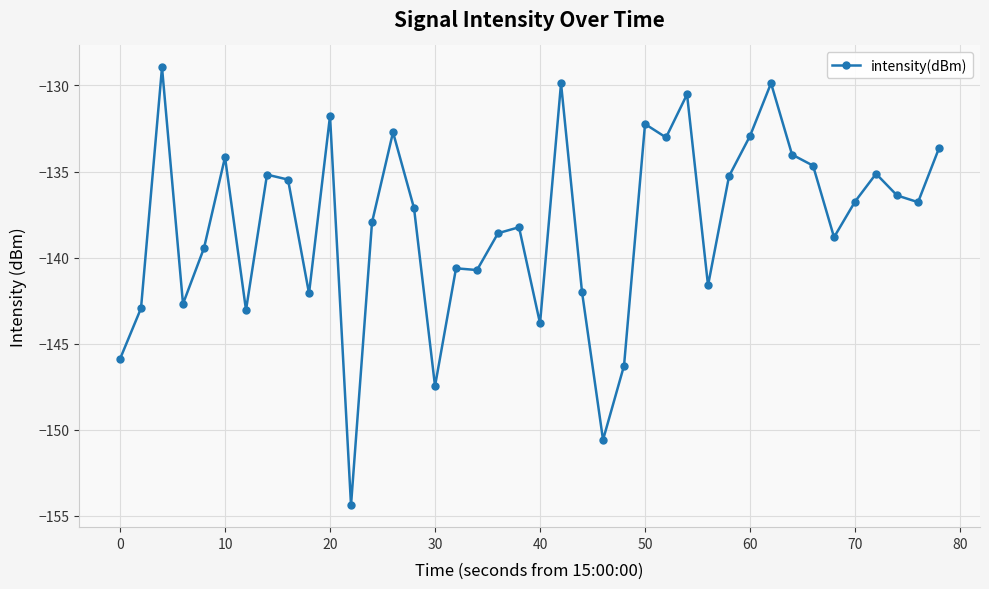

How many values are below -136?

23